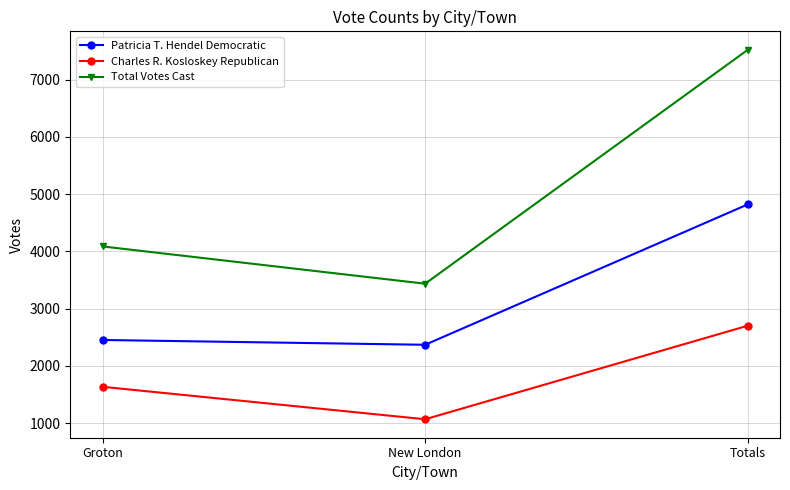

What is the value of the Patricia T. Hendel Democratic point at the 1st from the left?

2452